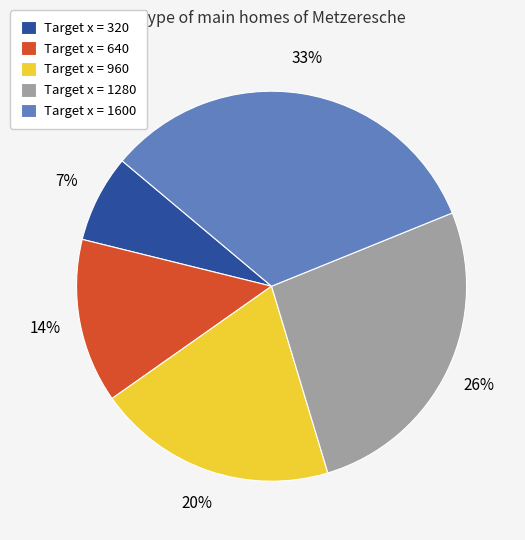

True or false: Target x = 320 accounts for 7% of the total.

True